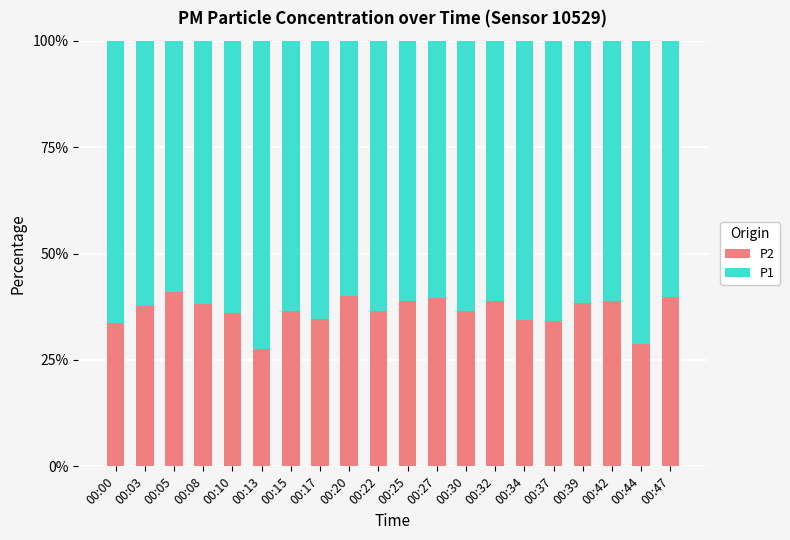

True or false: P2 has a value of 39.0 at 00:32.

True